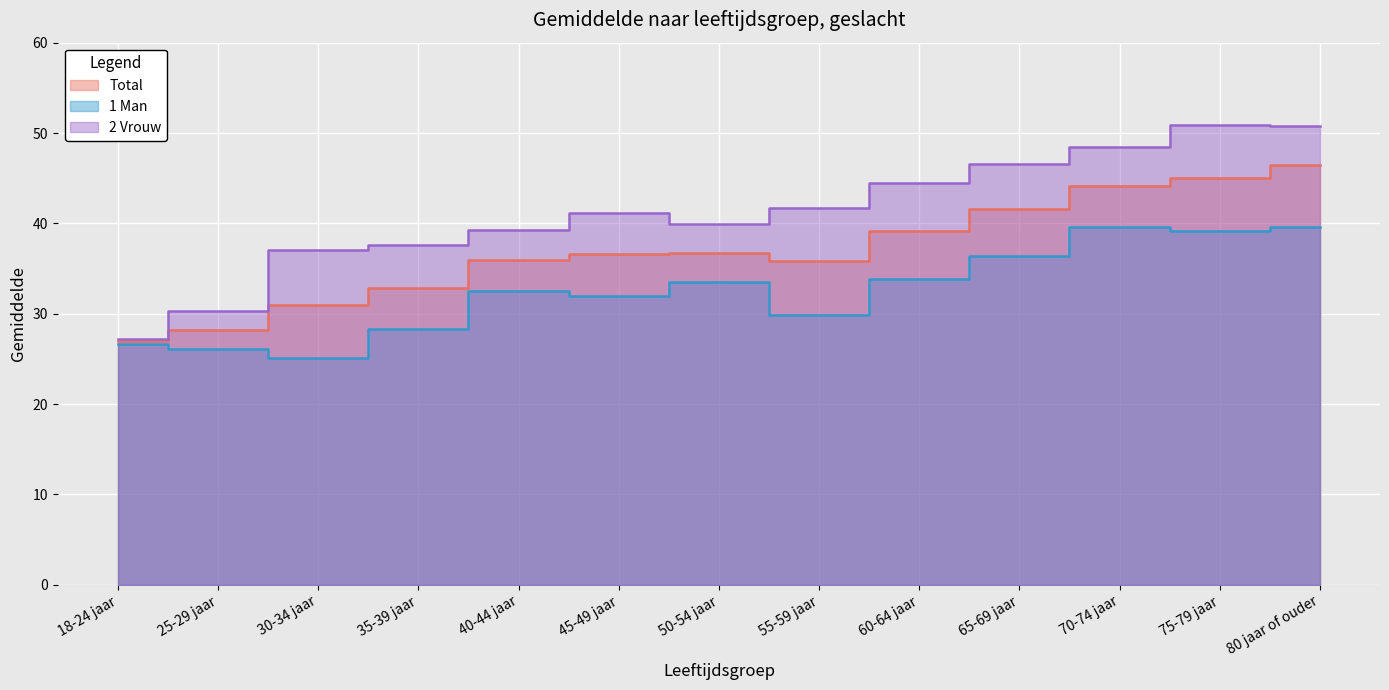

Between 60-64 jaar and 70-74 jaar, which series saw the biggest shift?

1 Man